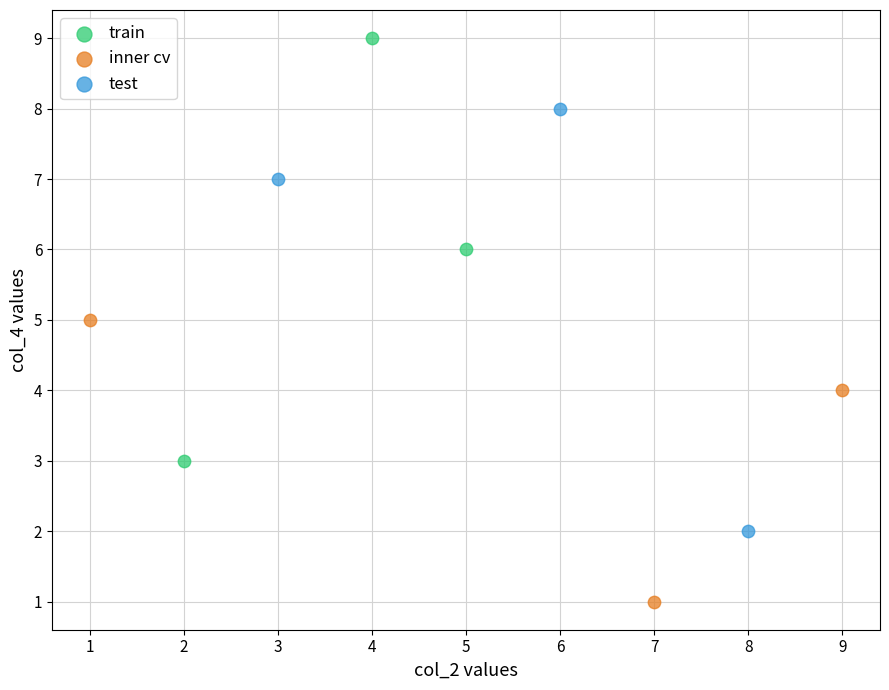

Which series contains the highest Y value?

train